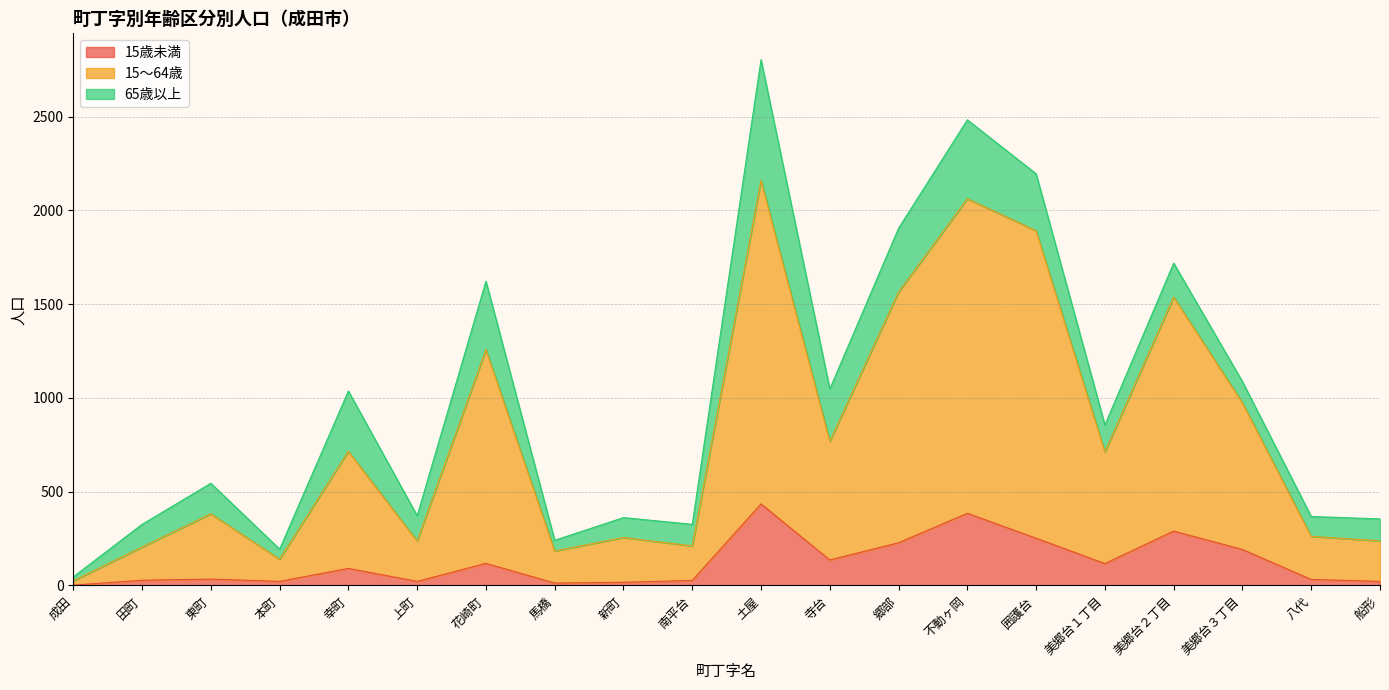

At which label does 15歳未満 first exceed 91?

花崎町